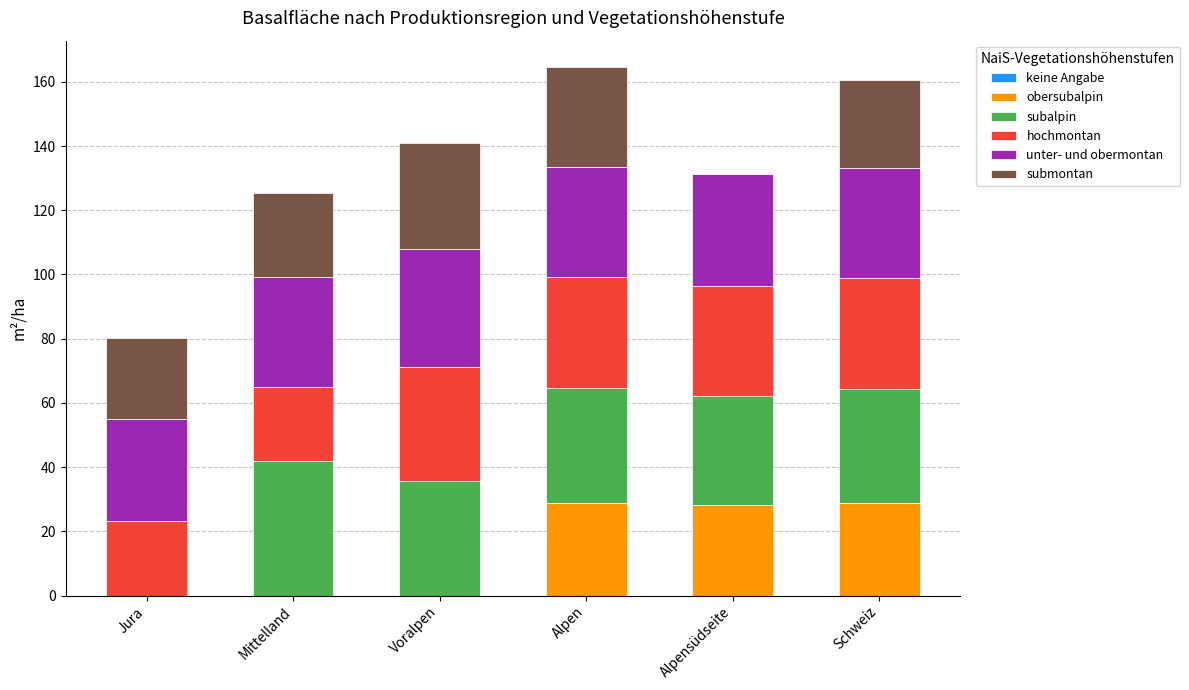

Are the bars horizontal?

No